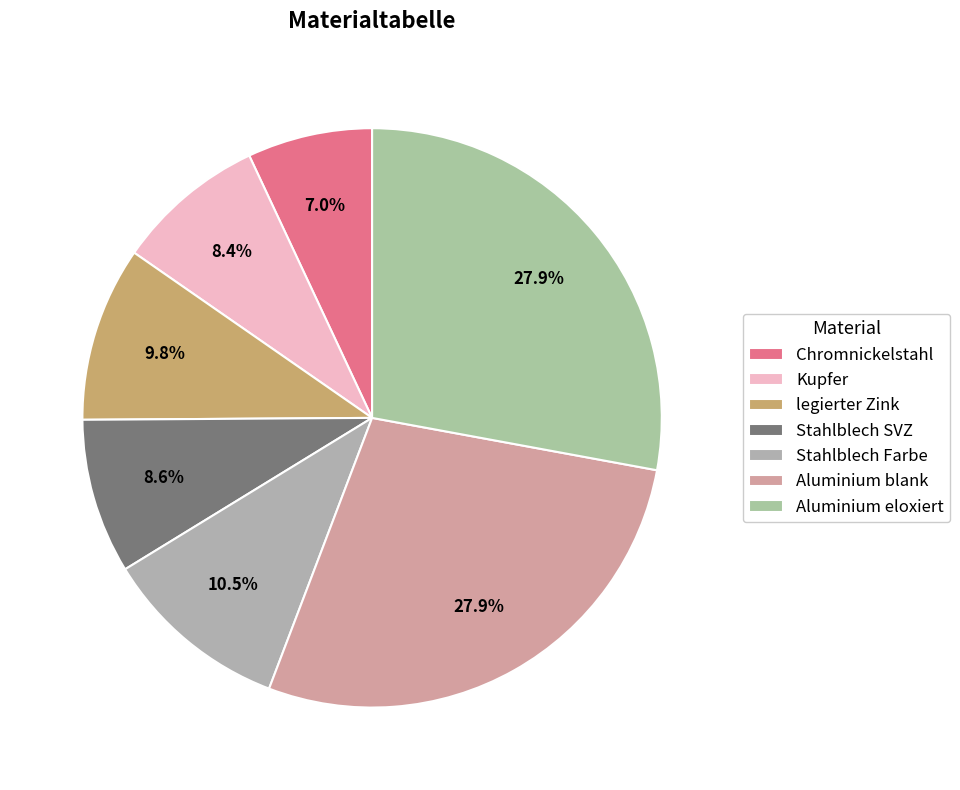

What percentage is the Chromnickelstahl slice, to the nearest percent?

7%